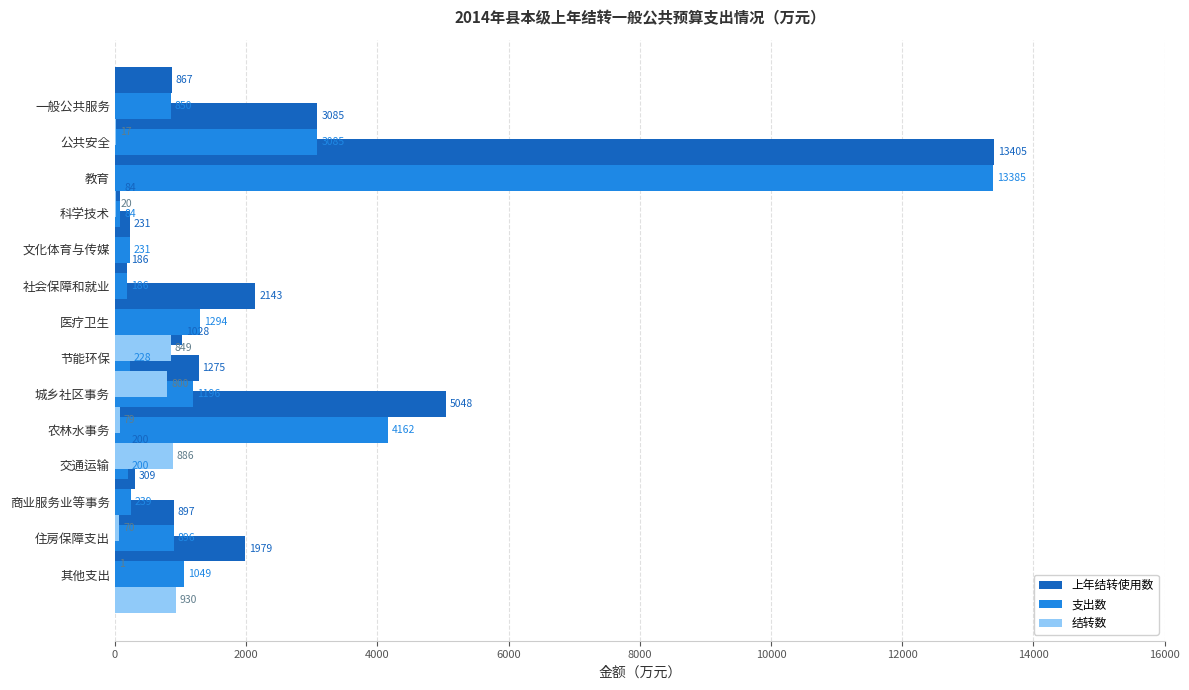

Are the bars grouped side by side (vs. stacked)?

Yes